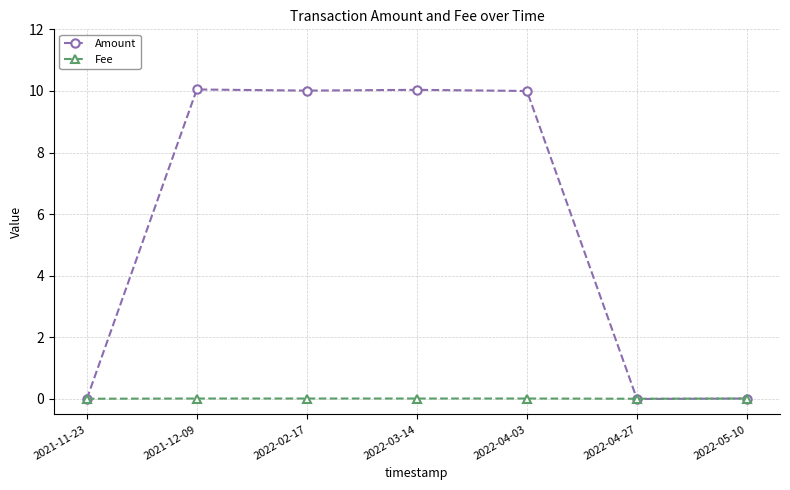

In Fee, how many points are lower than both neighbors (excluding endpoints)?

1